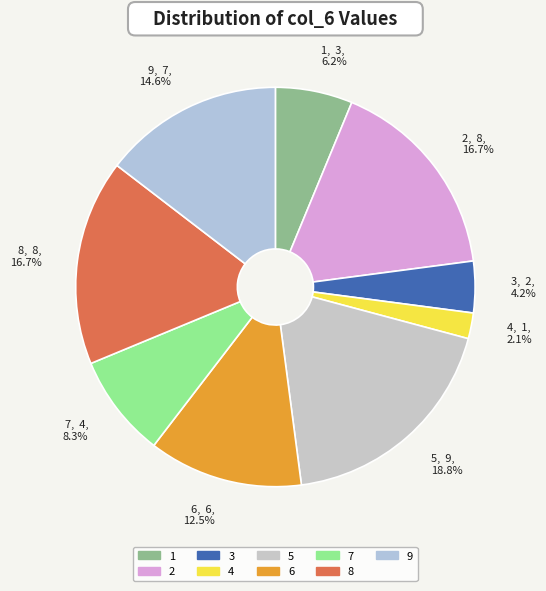

Which has a higher value, 9 or 7?

9